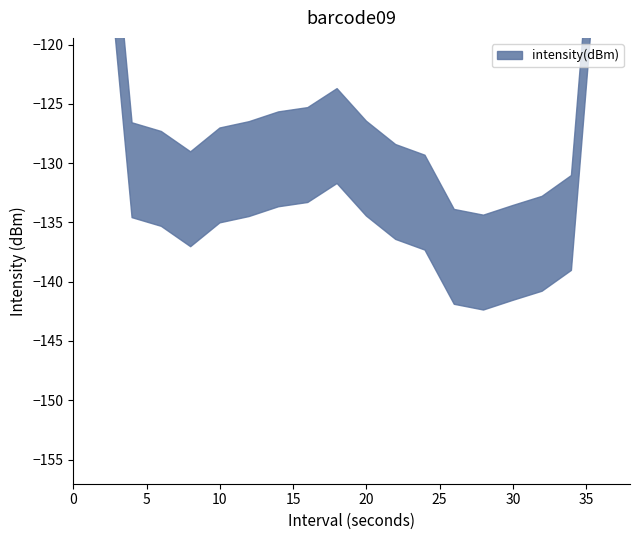

What is the difference between the second highest and minimum values?

27.2